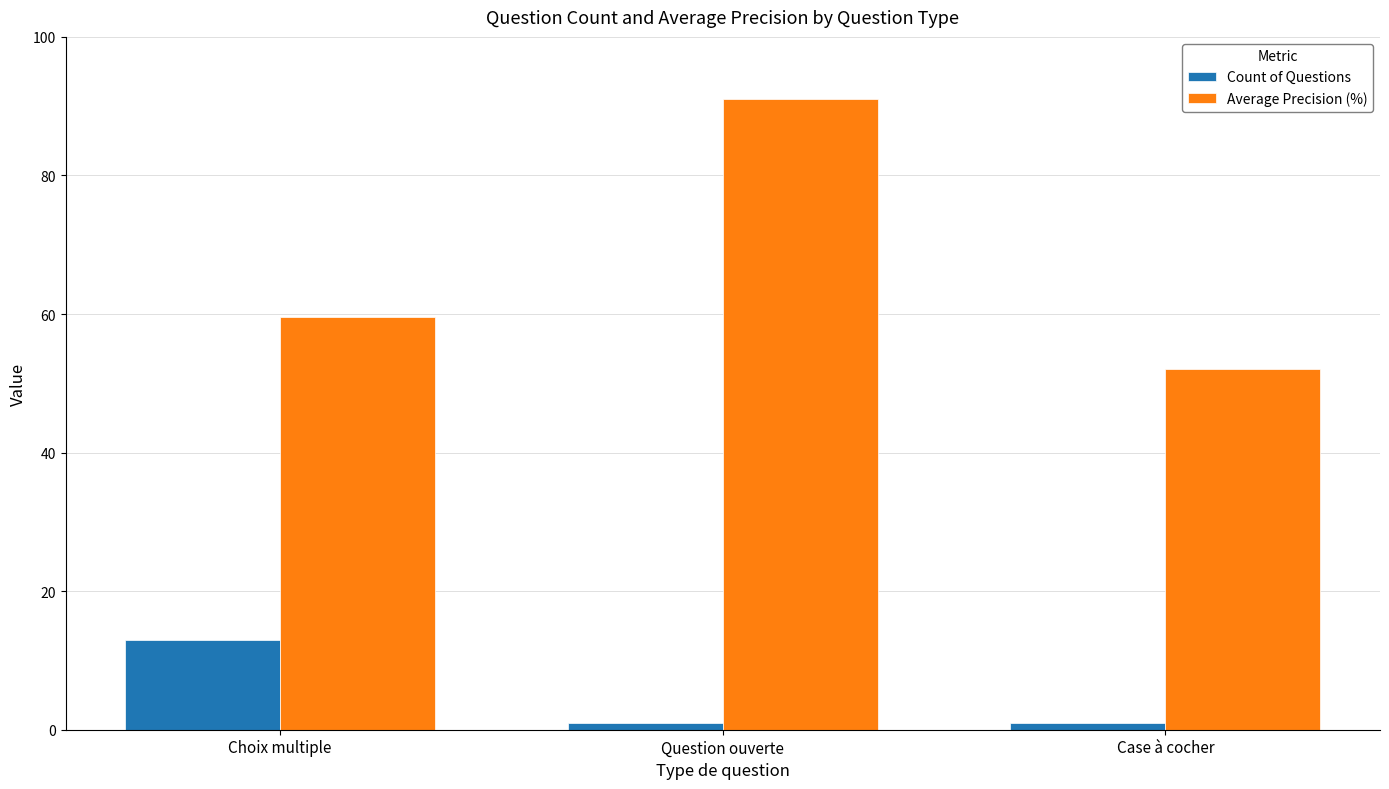

Which series changed the most between Question ouverte and Case à cocher?

Average Precision (%)